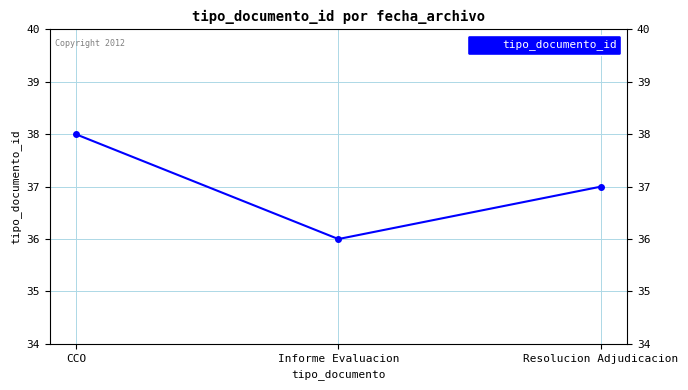

What is the change in value from Informe Evaluacion to Resolucion Adjudicacion?

+1